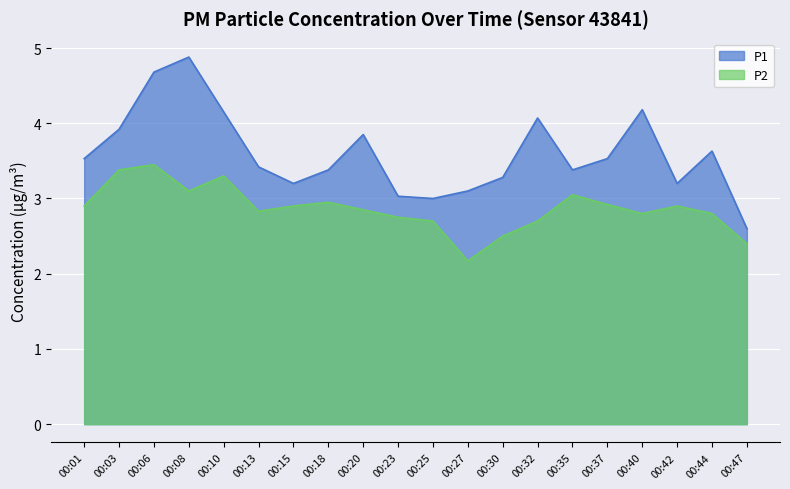

How many interior local valleys does the P1 series have?

4